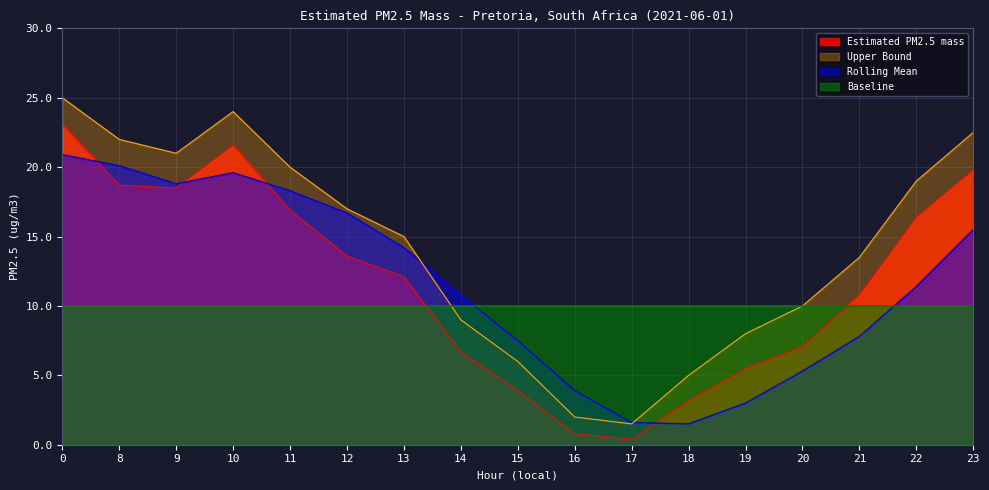

What is the difference between the highest and lowest values at 9?

11.0